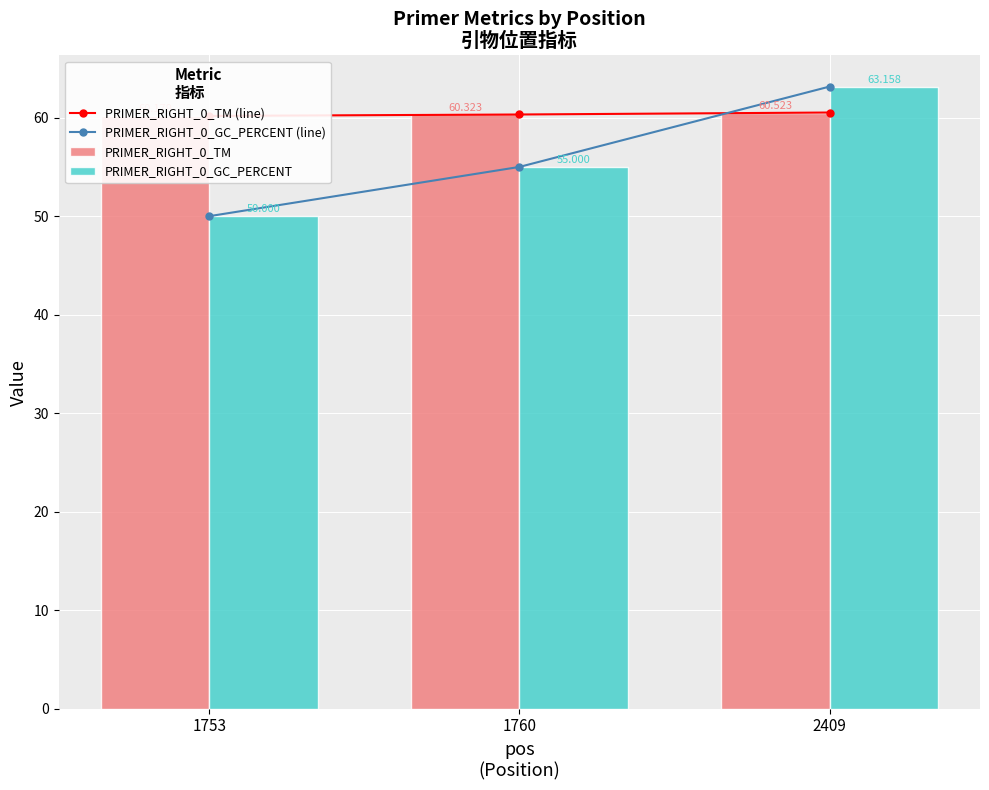

Where does the PRIMER_RIGHT_0_GC_PERCENT (line) series first go above 55?

2409